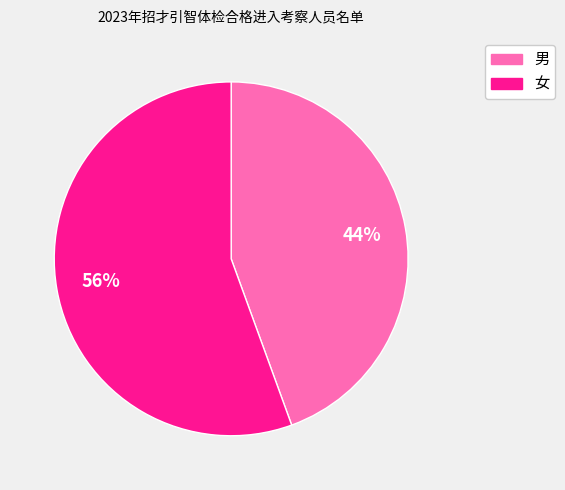

Rank the categories by value from highest to lowest.

女, 男